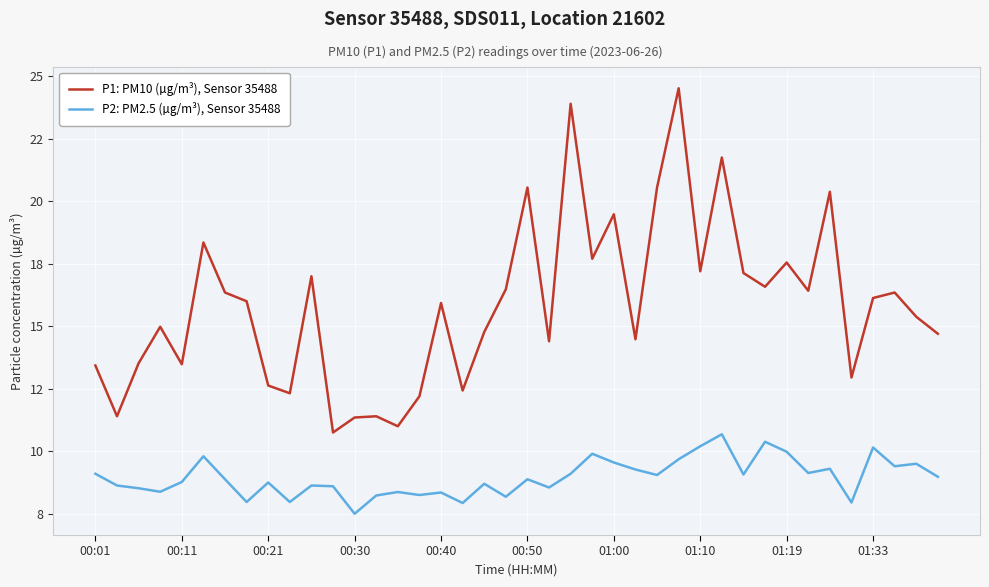

Reading right to left, what are all the values shown in this chart?

P1: PM10 (µg/m³), Sensor 35488: 14.7	15.4	16.4	16.1	12.9	20.4	16.4	17.6	16.6	17.1	21.8	17.2	24.5	20.6	14.5	19.5	17.7	23.9	14.4	20.6	16.5	14.8	12.4	15.9	12.2	11.0	11.4	11.3	10.8	17.0	12.3	12.6	16.0	16.4	18.4	13.5	15.0	13.5	11.4	13.4
P2: PM2.5 (µg/m³), Sensor 35488: 9.0	9.5	9.4	10.2	8.0	9.3	9.1	10.0	10.4	9.1	10.7	10.2	9.7	9.1	9.3	9.6	9.9	9.1	8.6	8.9	8.2	8.7	7.9	8.3	8.2	8.4	8.2	7.5	8.6	8.6	8.0	8.8	8.0	8.9	9.8	8.8	8.4	8.5	8.6	9.1